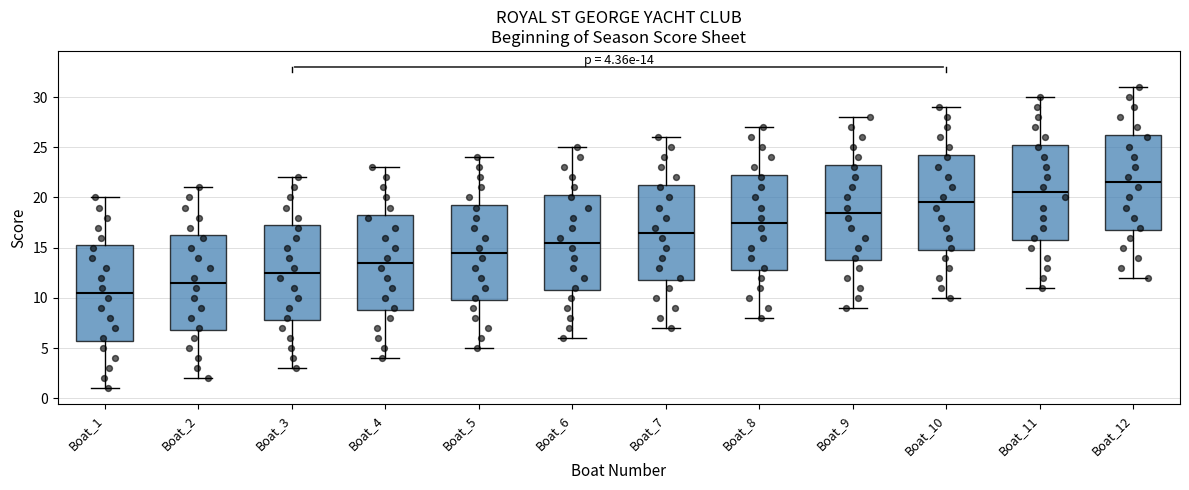

Which box has the highest median line?

Boat_12